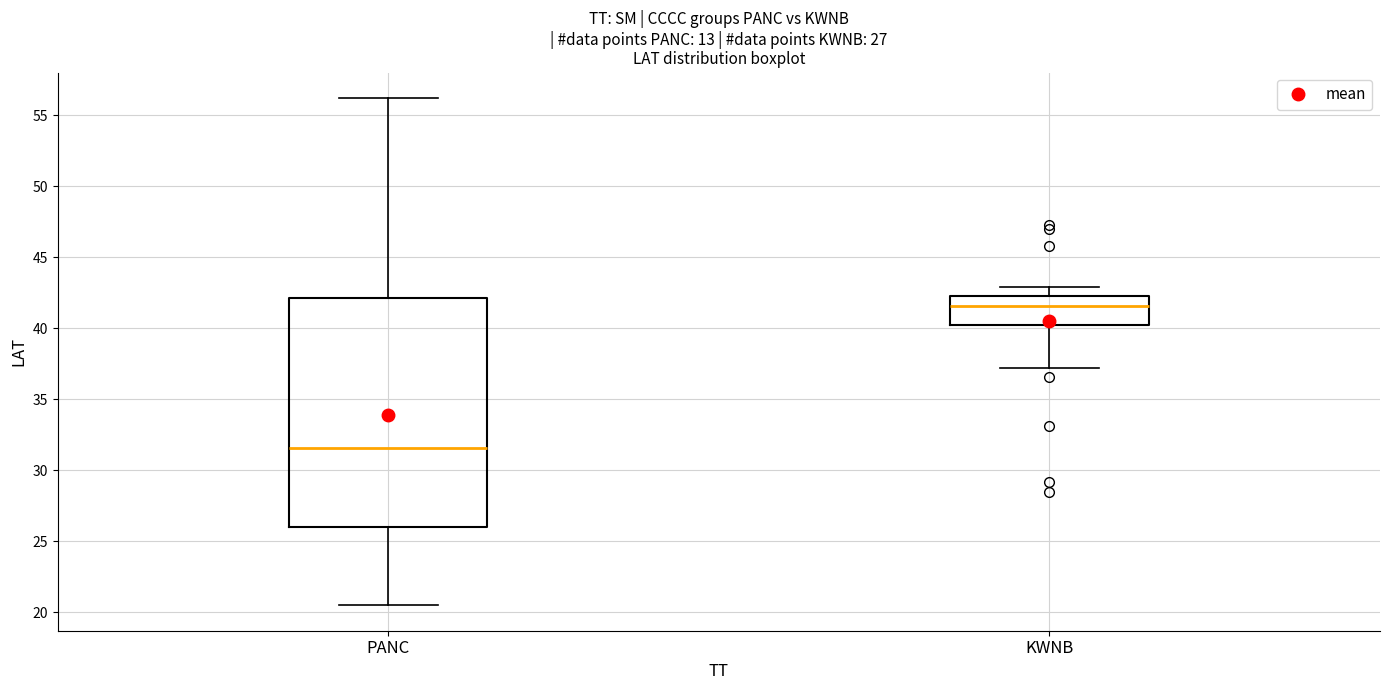

Which box is the tallest, from its lower edge to its upper edge?

PANC